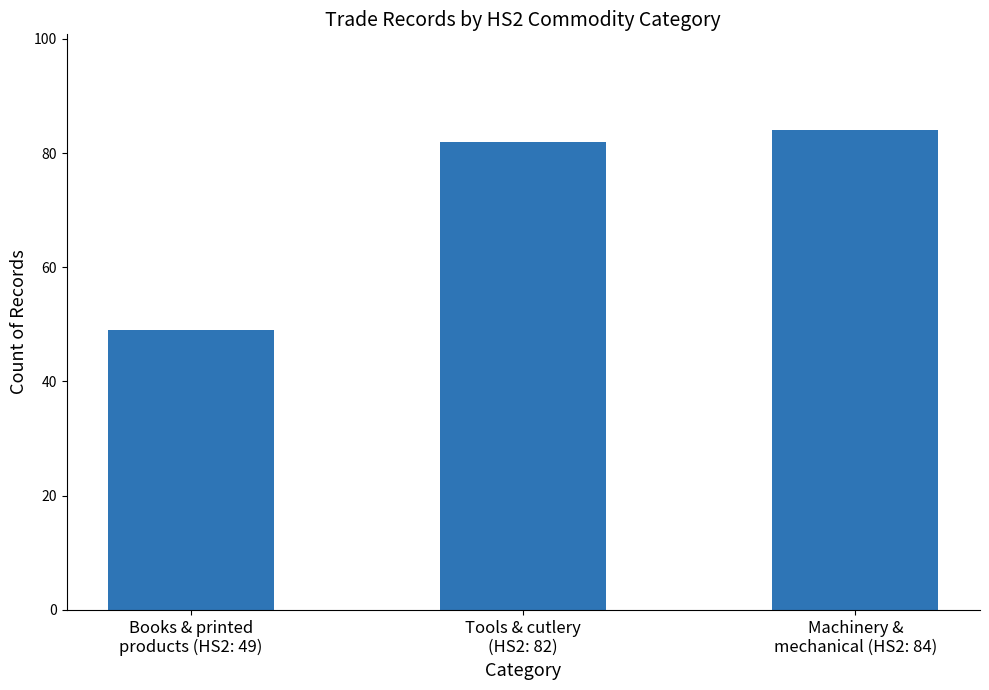

Does the chart contain stacked bars?

No